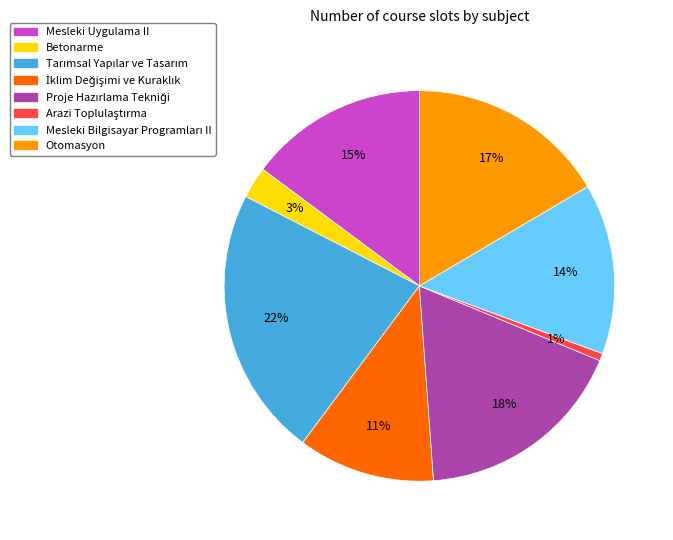

Count the number of slices in the pie.

8